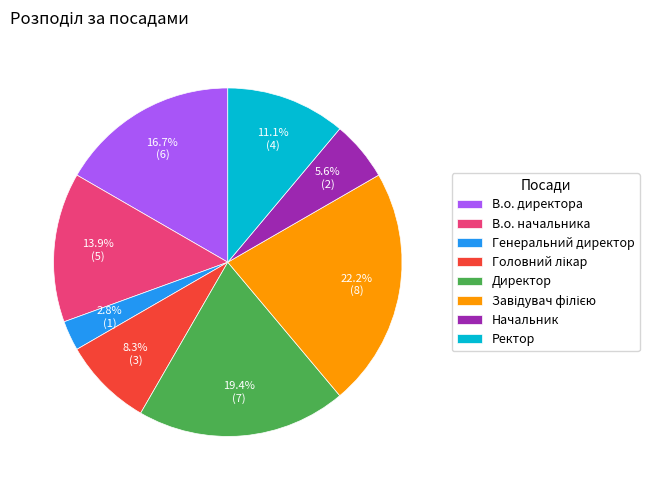

To the nearest percent, what percentage of the pie is Начальник?

6%